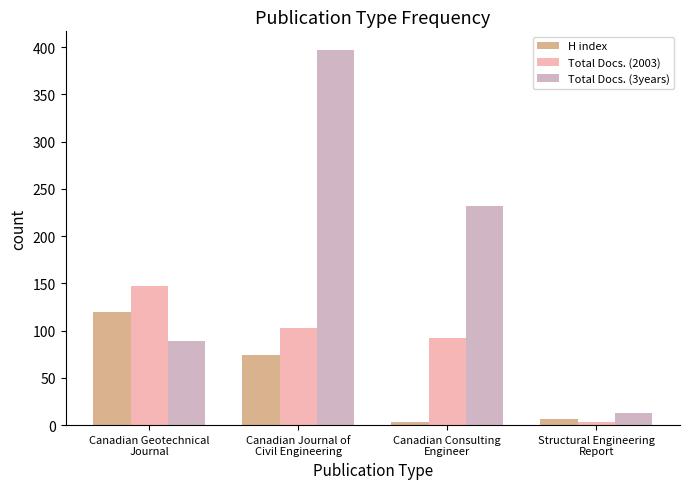

Reading right to left, extract all data points from this chart.

H index: 7	3	74	120
Total Docs. (2003): 3	92	103	147
Total Docs. (3years): 13	232	397	89